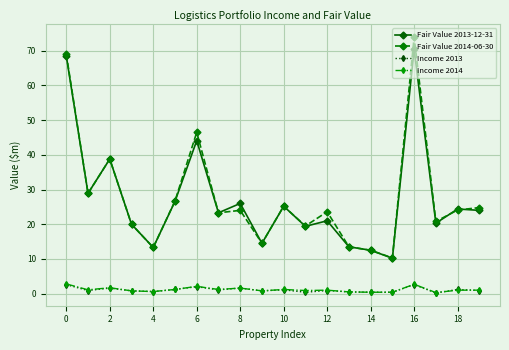

True or false: Fair Value 2013-12-31 has more than 1 interior local peaks.

True